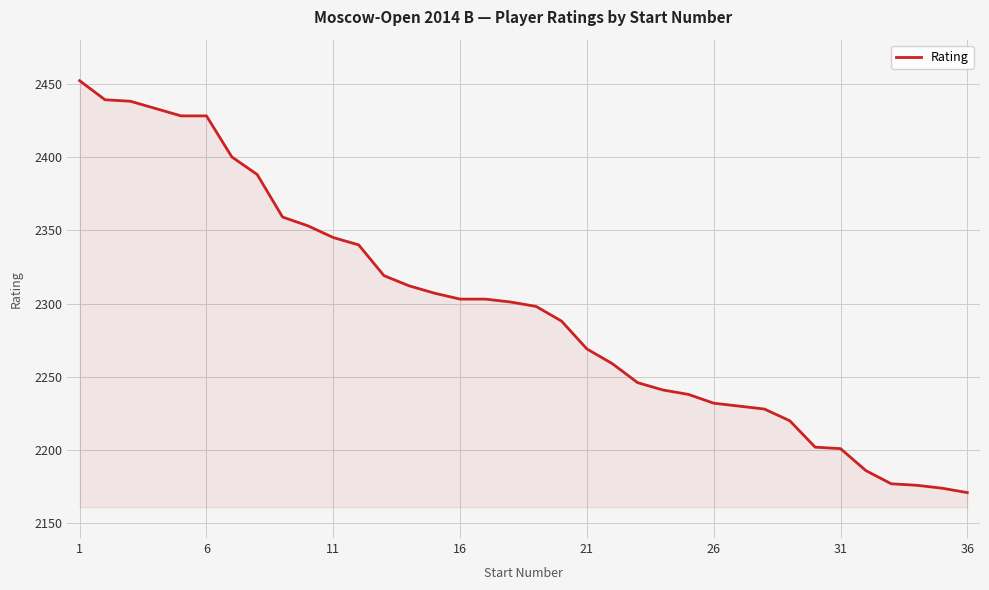

What is the minimum value shown in the chart?

2171